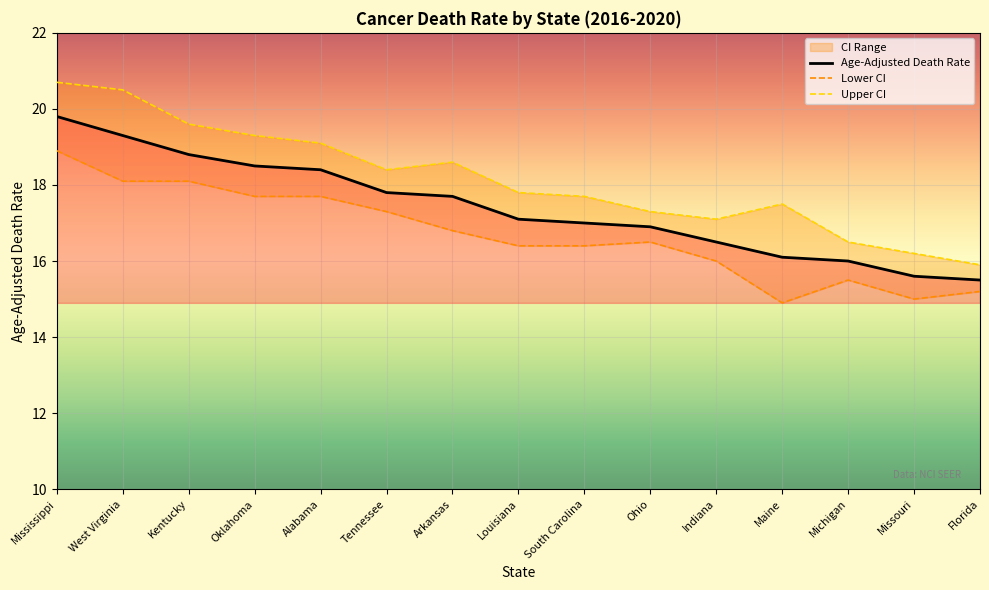

True or false: Lower CI has a value of 25.1 at Missouri.

False